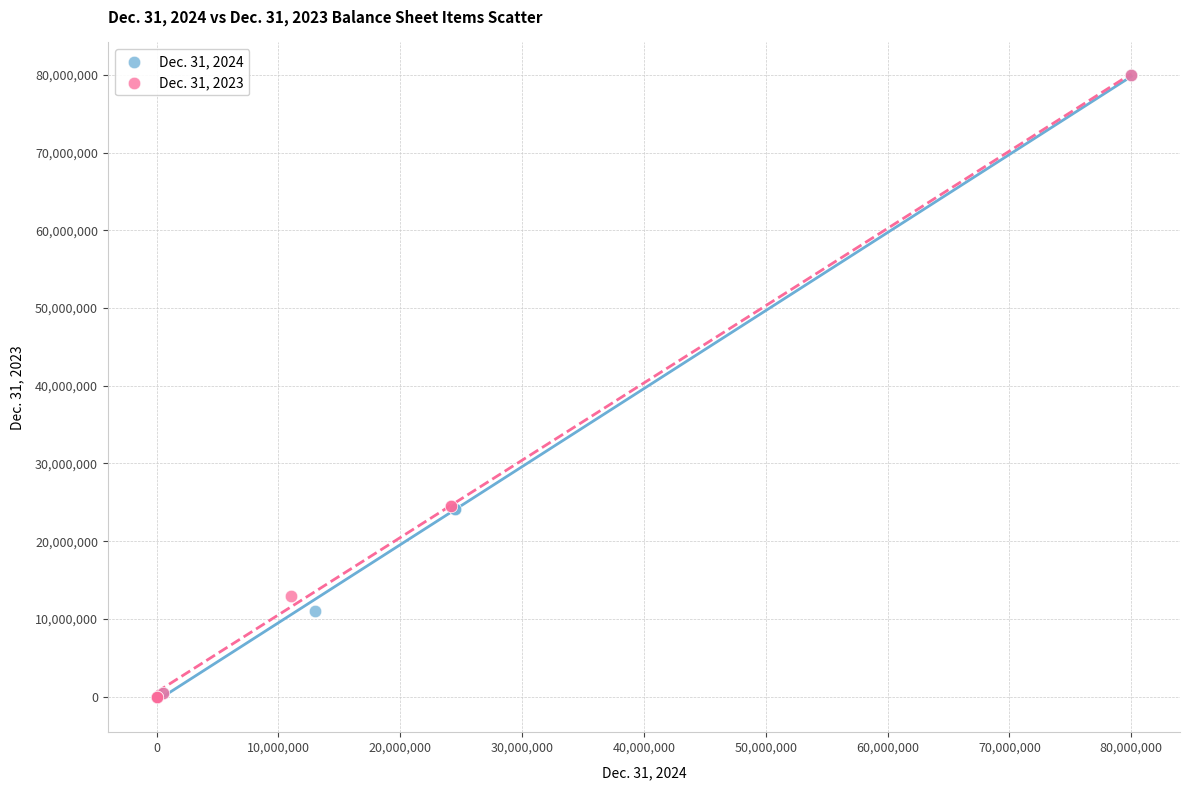

What are all the series names shown in the legend?

Dec. 31, 2024, Dec. 31, 2023